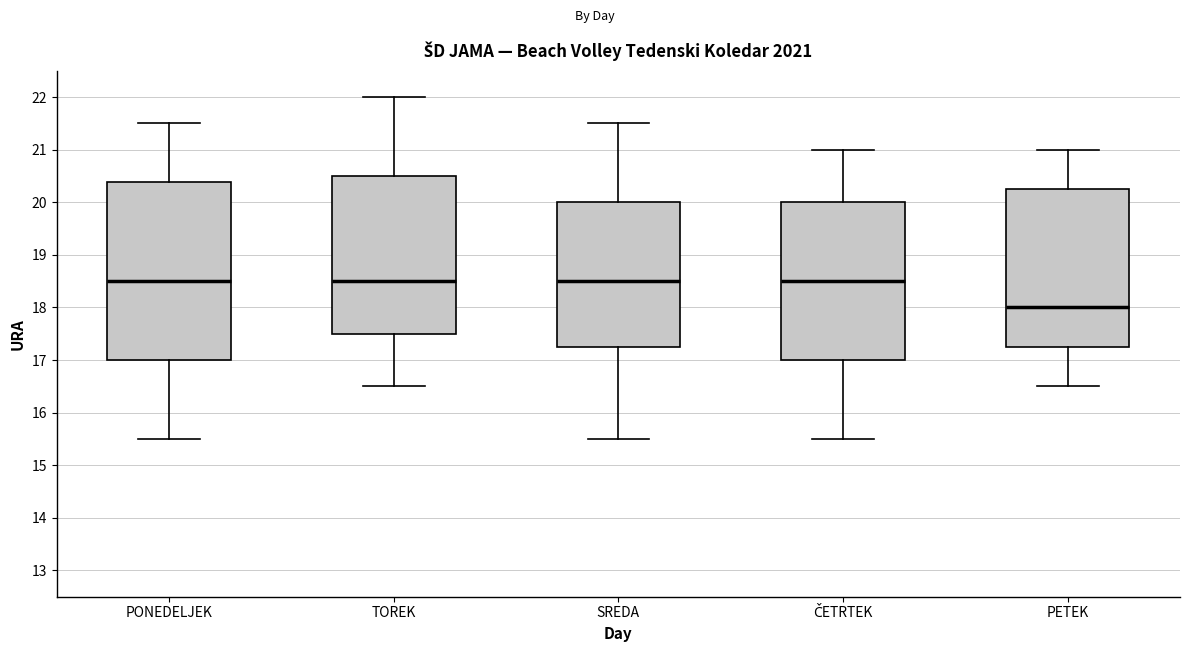

Which box has the lowest median line?

PETEK